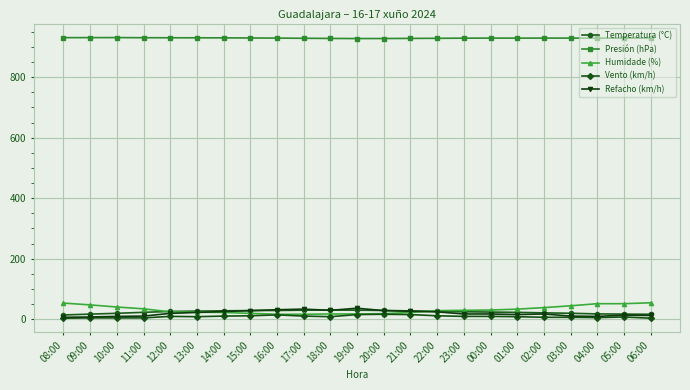

The Humidade (%) series shows 29.0 at 23:00. True or false?

True